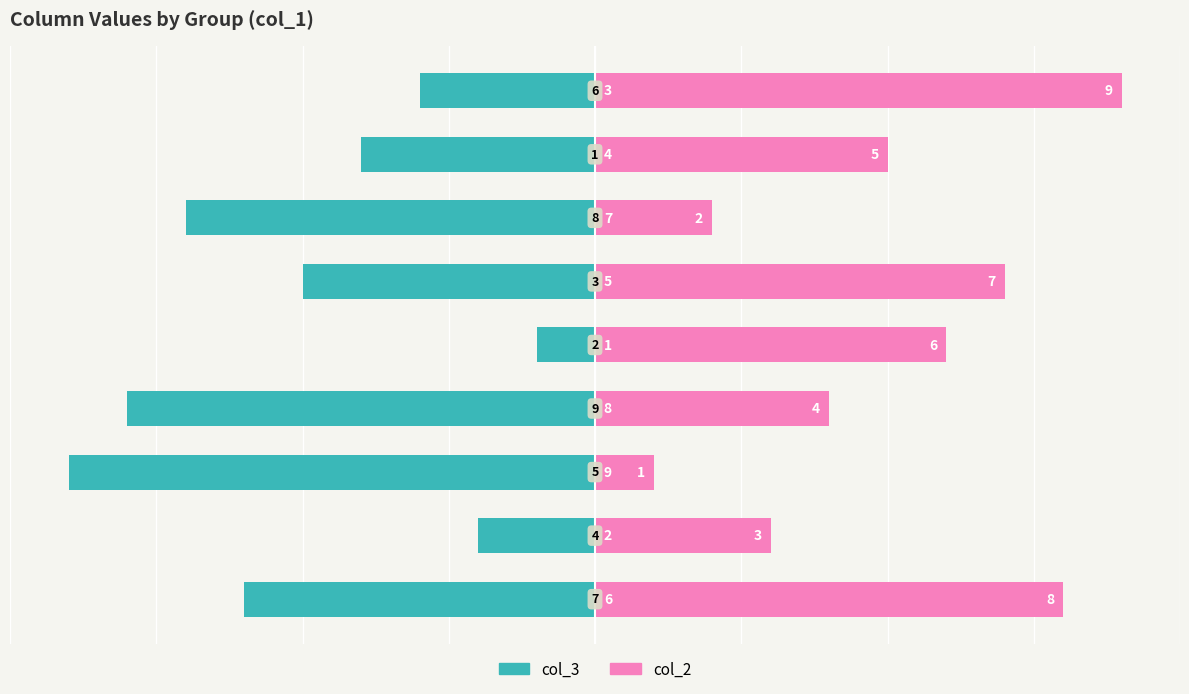

What is the minimum value for col_3?

-9